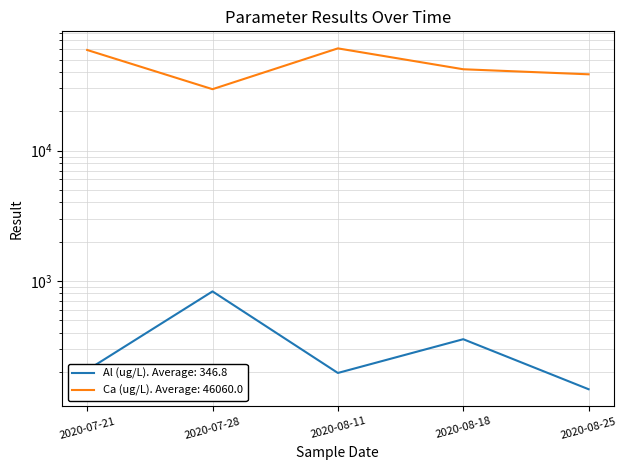

How many distinct data groups are displayed?

2